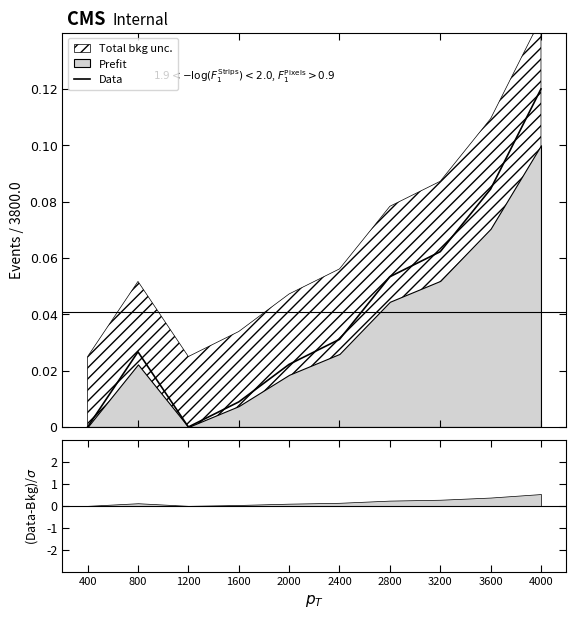

The value at 1600 is 0.0. True or false?

True